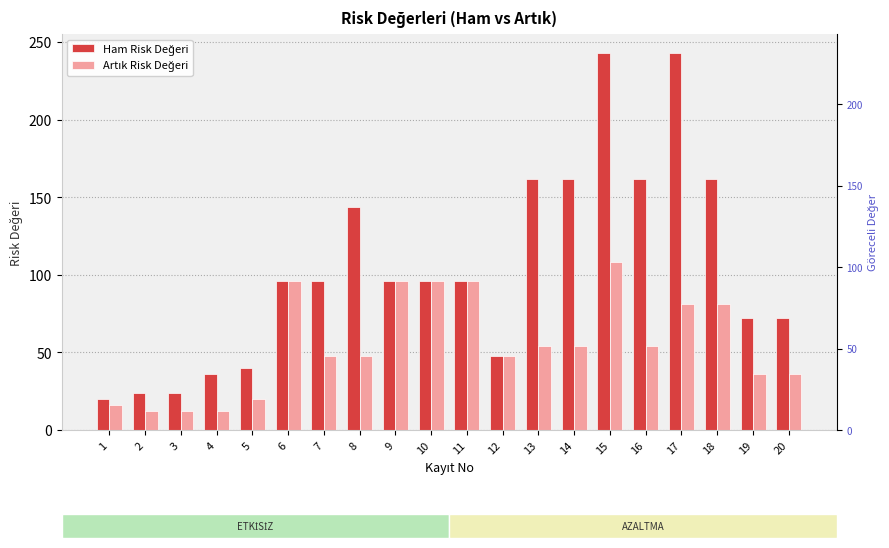

Count the number of categories in the chart.

20